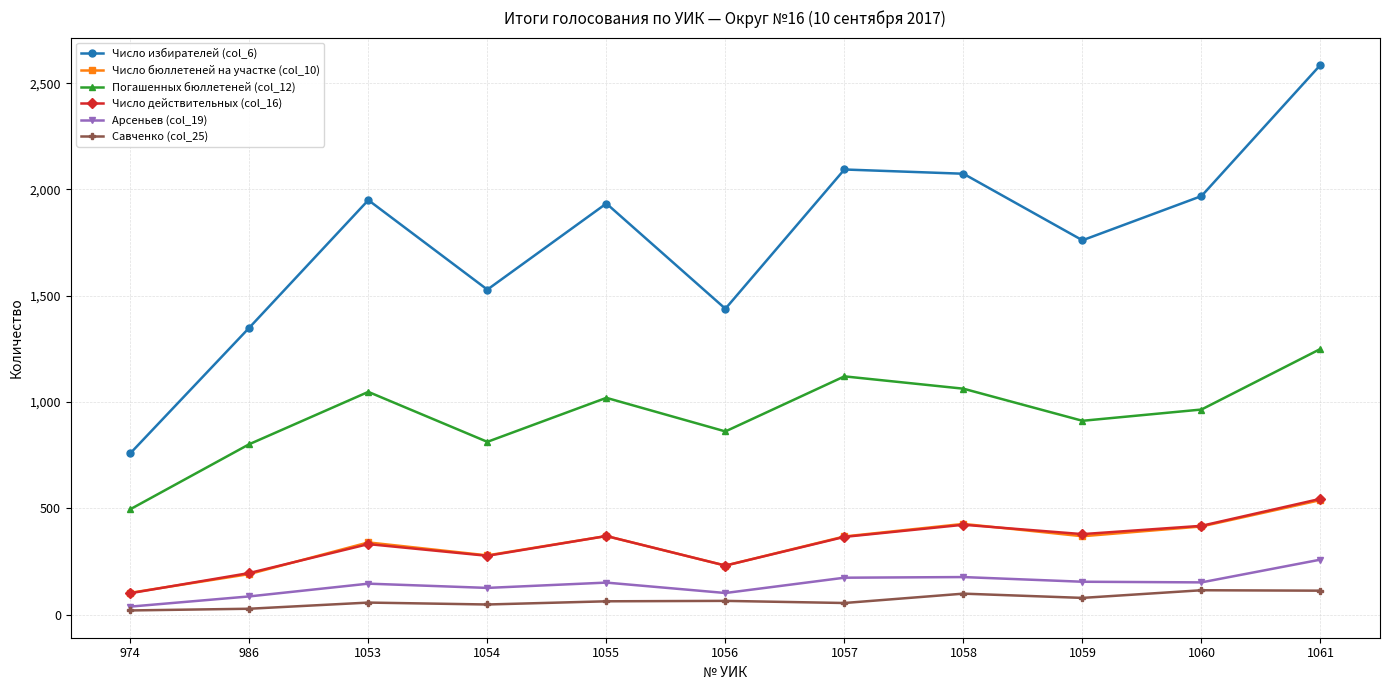

Which series changed the most between 1055 and 1056?

Число избирателей (col_6)